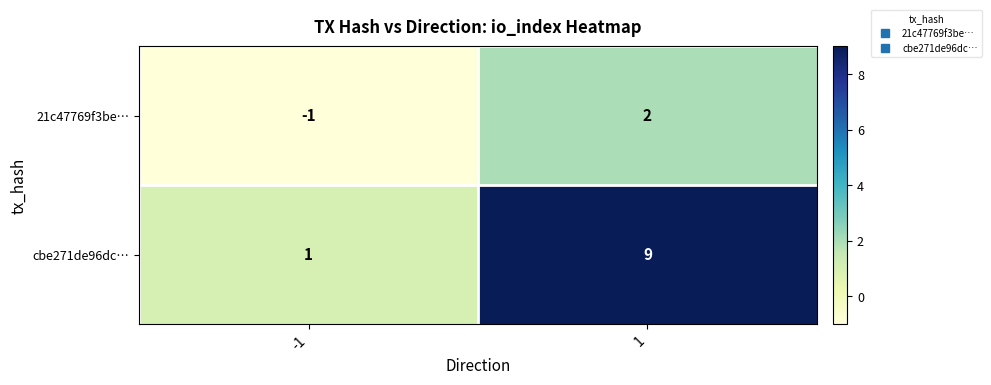

List the series in order of their overall mean, highest first.

cbe271de96dc…, 21c47769f3be…